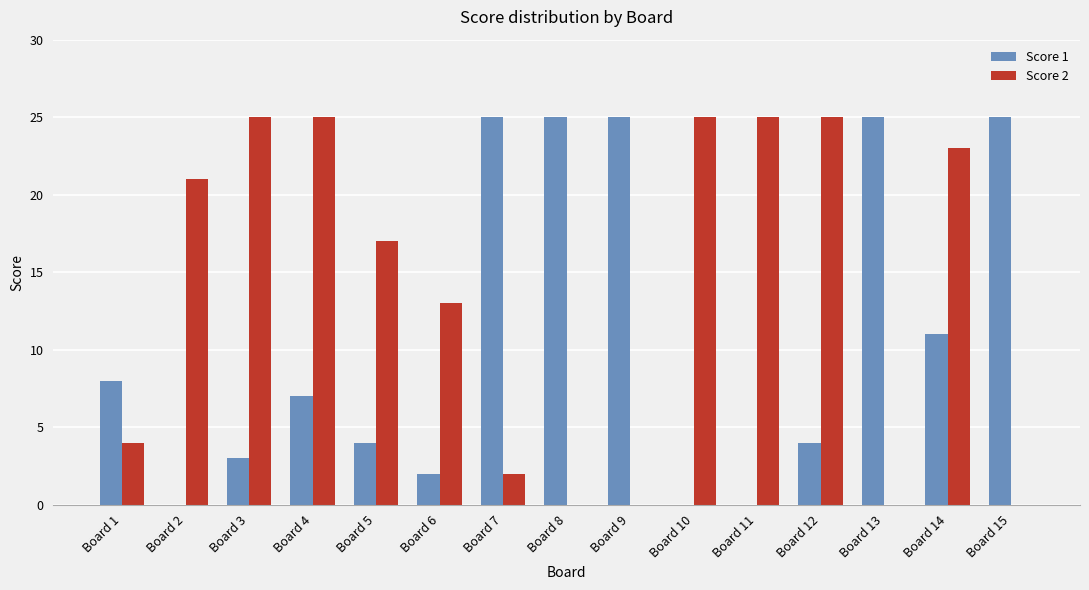

The Score 1 series shows 25 at Board 13. True or false?

True